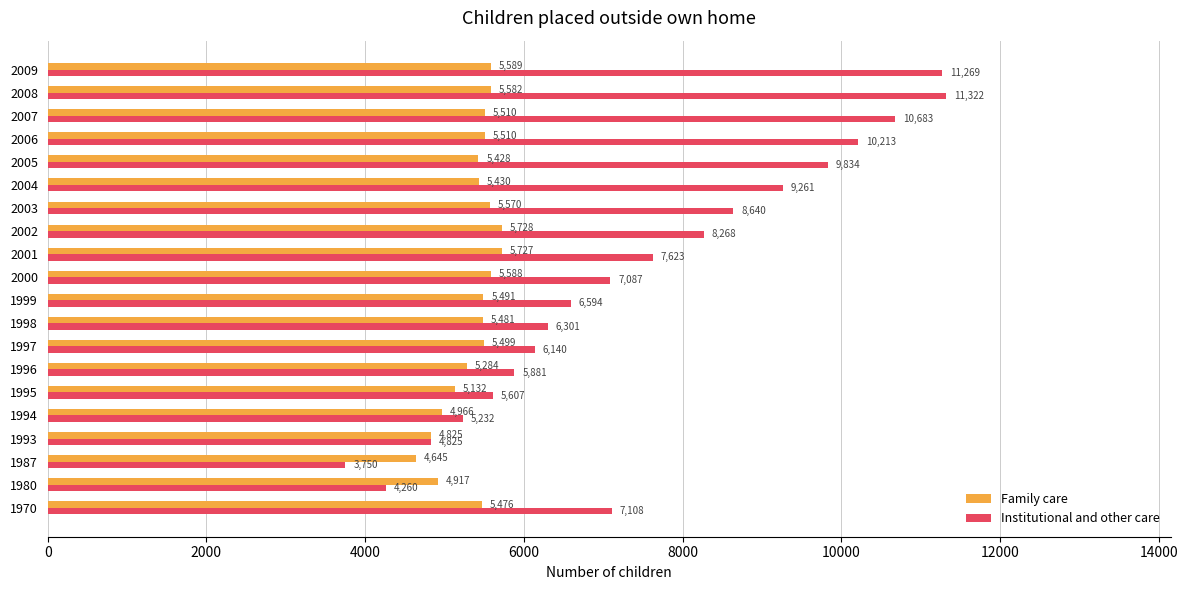

The Family care series shows 1764 at 2007. True or false?

False